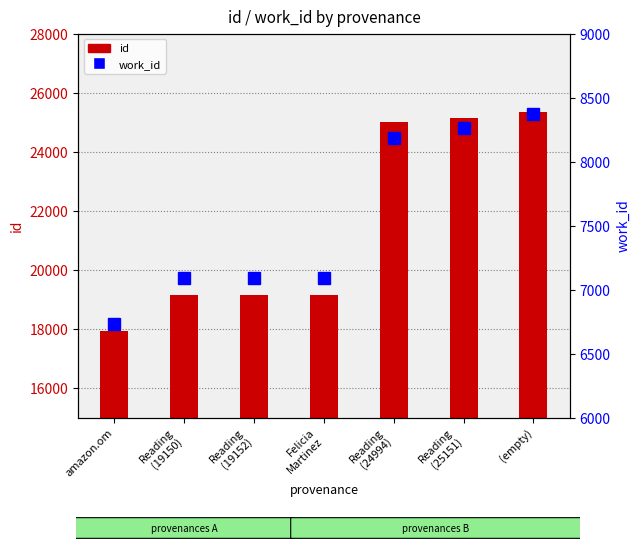

Is it true that work_id equals 9515 at amazon.om?

False